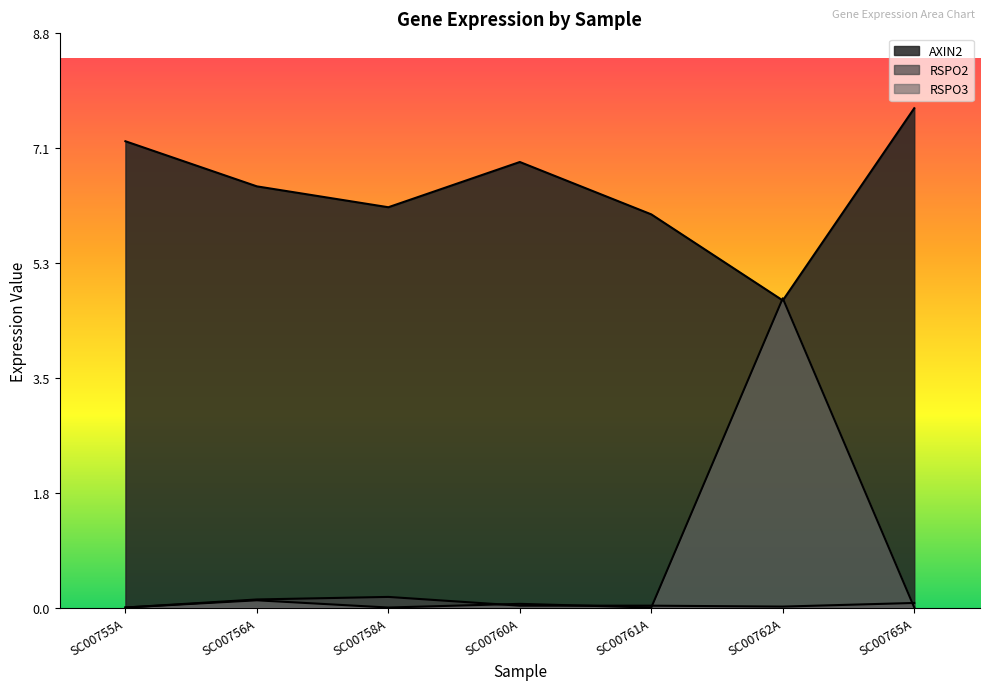

The AXIN2 series shows 10.6 at SC00758A. True or false?

False